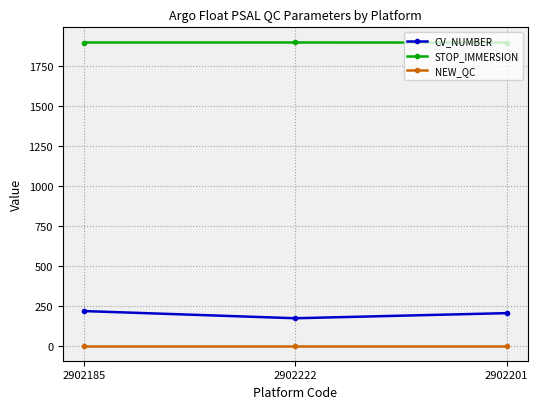

What is the value of the NEW_QC point at the 1st from the left?

3.0